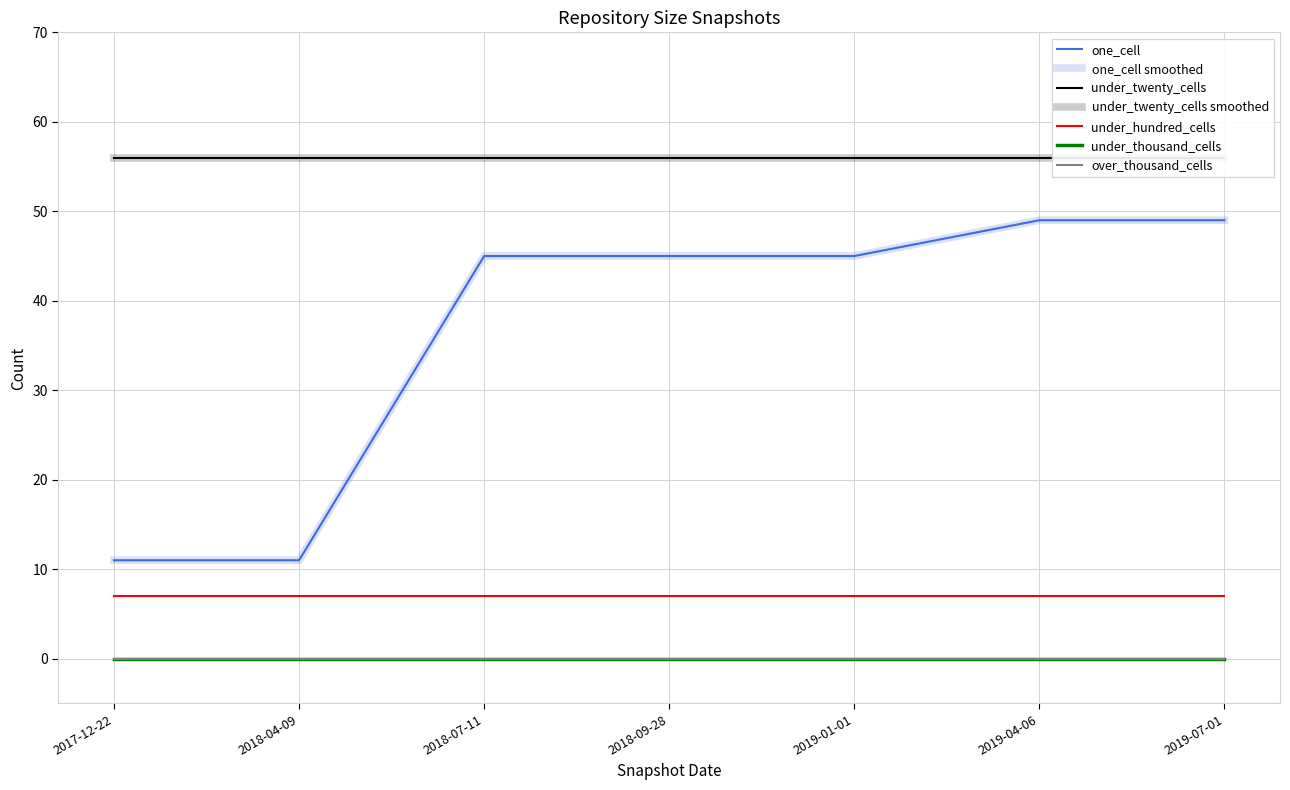

Reading right to left, extract all data points from this chart.

one_cell: 49	49	45	45	45	11	11
under_twenty_cells: 56	56	56	56	56	56	56
under_hundred_cells: 7	7	7	7	7	7	7
under_thousand_cells: 0	0	0	0	0	0	0
over_thousand_cells: 0	0	0	0	0	0	0